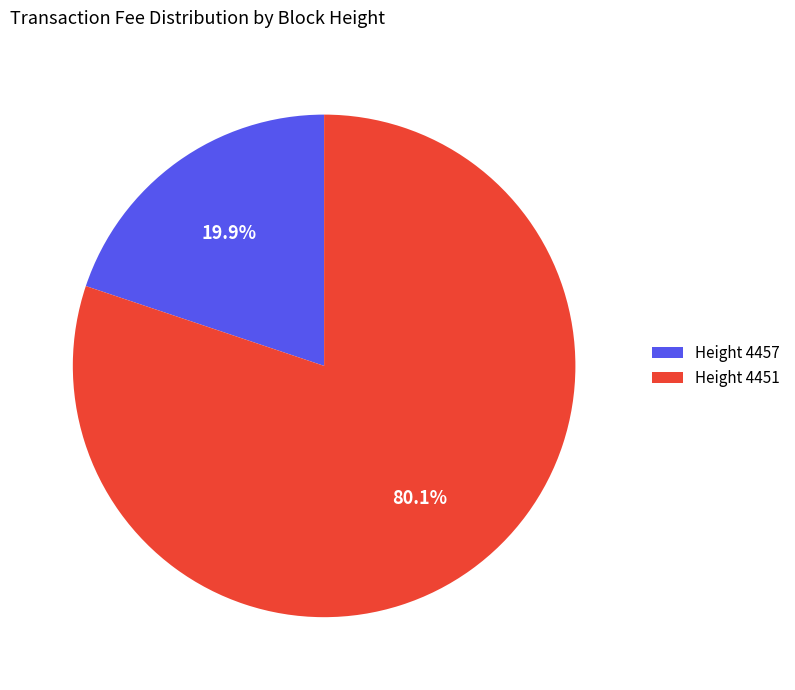

Which category accounts for the majority?

Height 4451